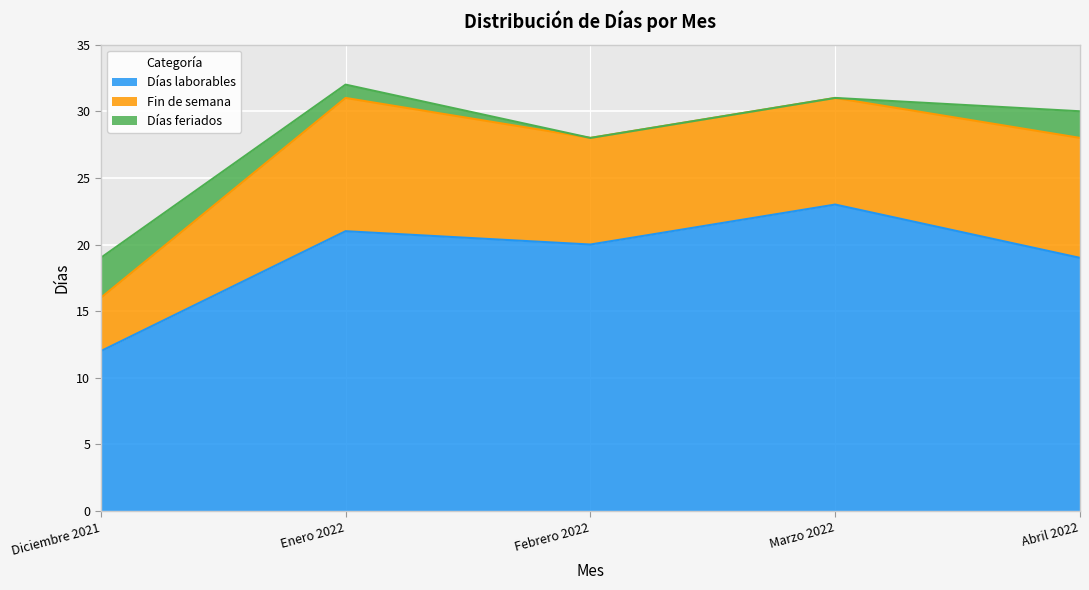

How many values in Días feriados are above zero?

3